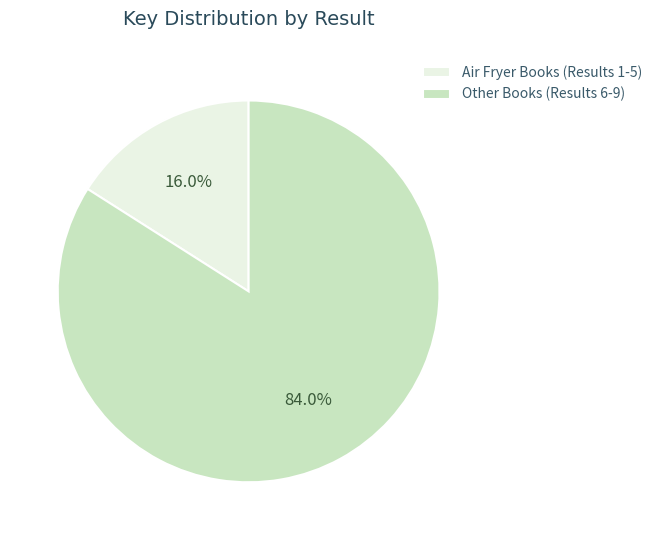

Is there any slice that represents more than half of the pie?

Yes